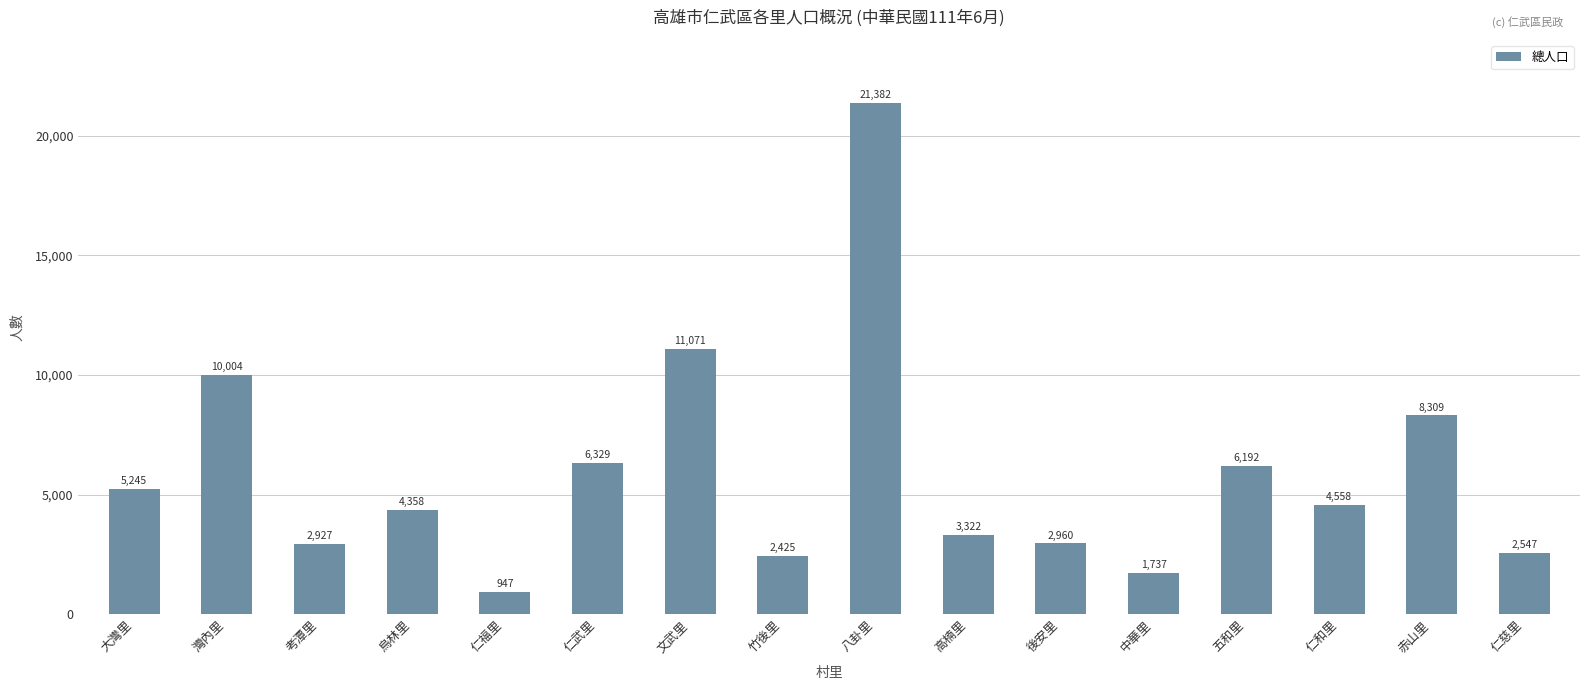

Between 仁武里 and 後安里, which is larger?

仁武里